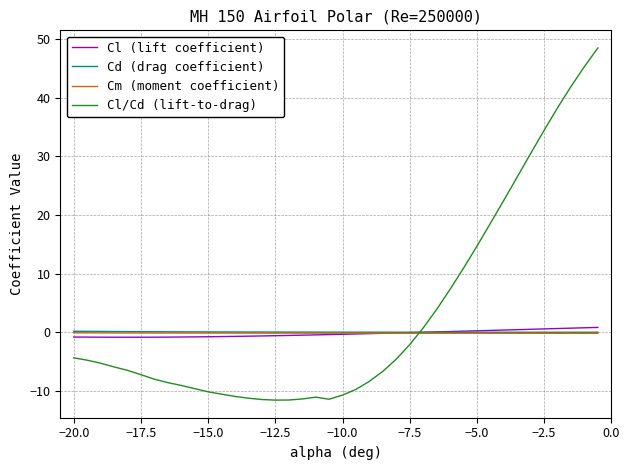

After their last crossing, which series has the higher values: Cl (lift coefficient) or Cl/Cd (lift-to-drag)?

Cl/Cd (lift-to-drag)